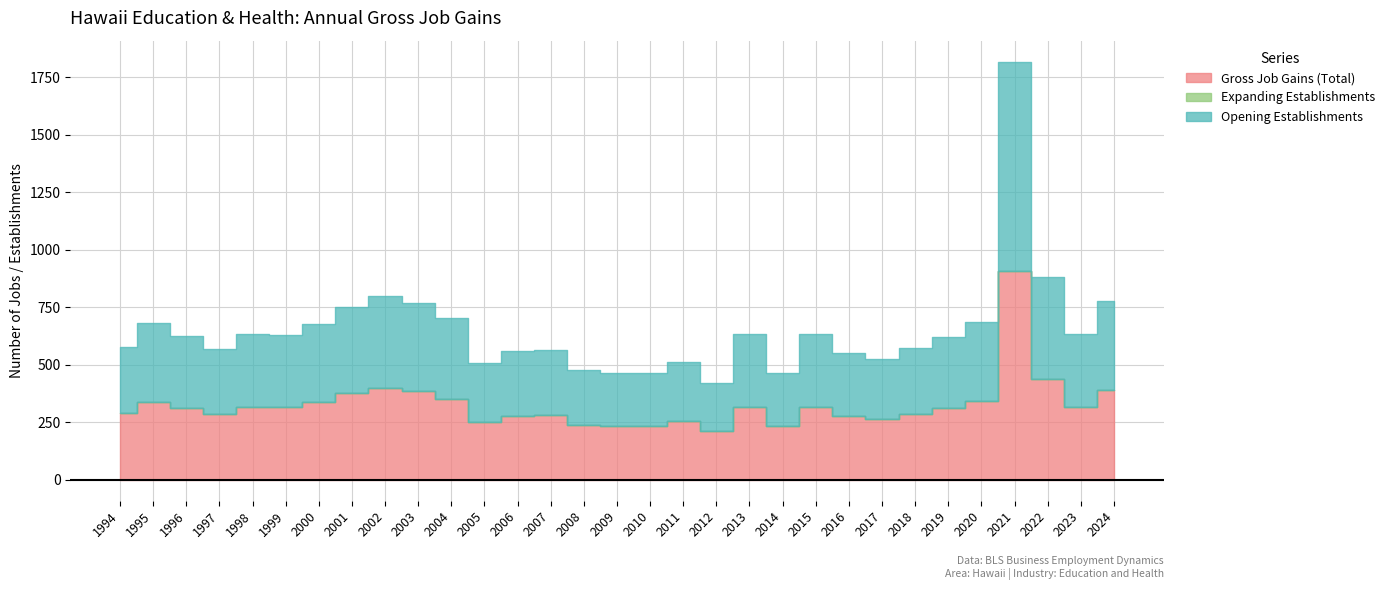

How many categories are shown in the chart?

31